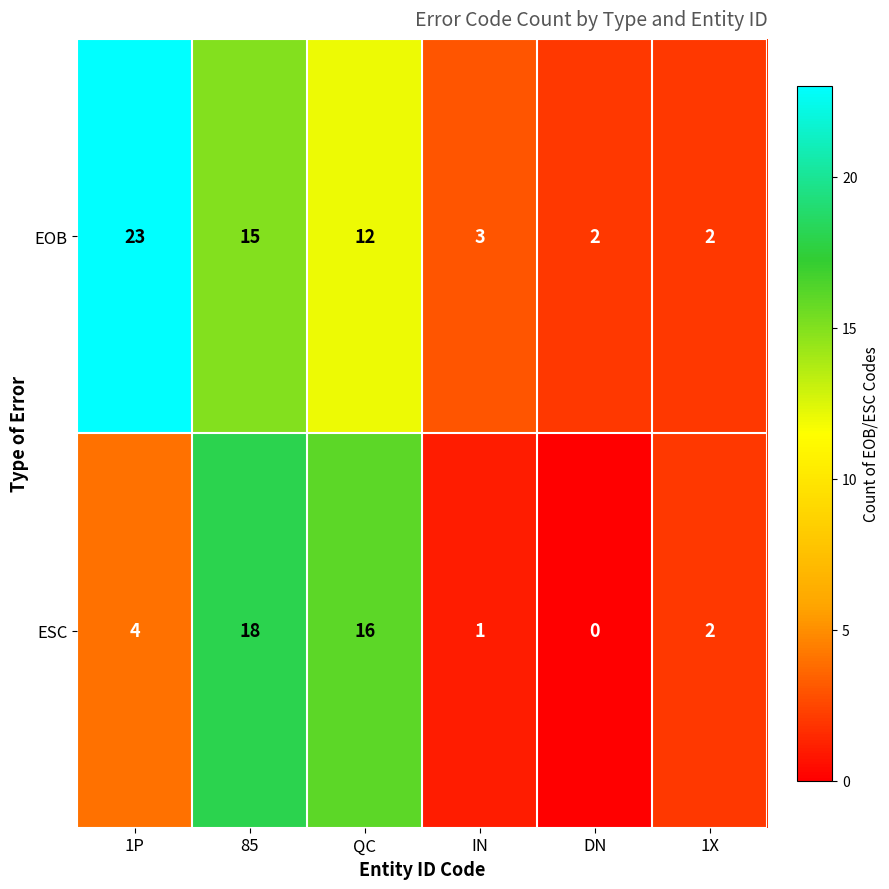

Between 1P and DN, which series saw the biggest shift?

EOB